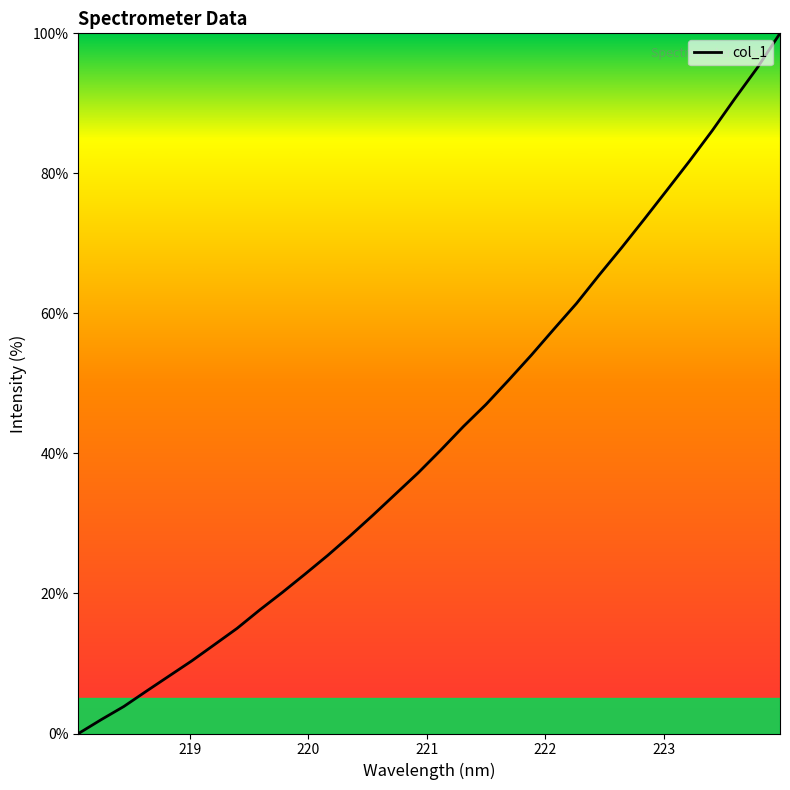

Count the number of values greater than 40.

16